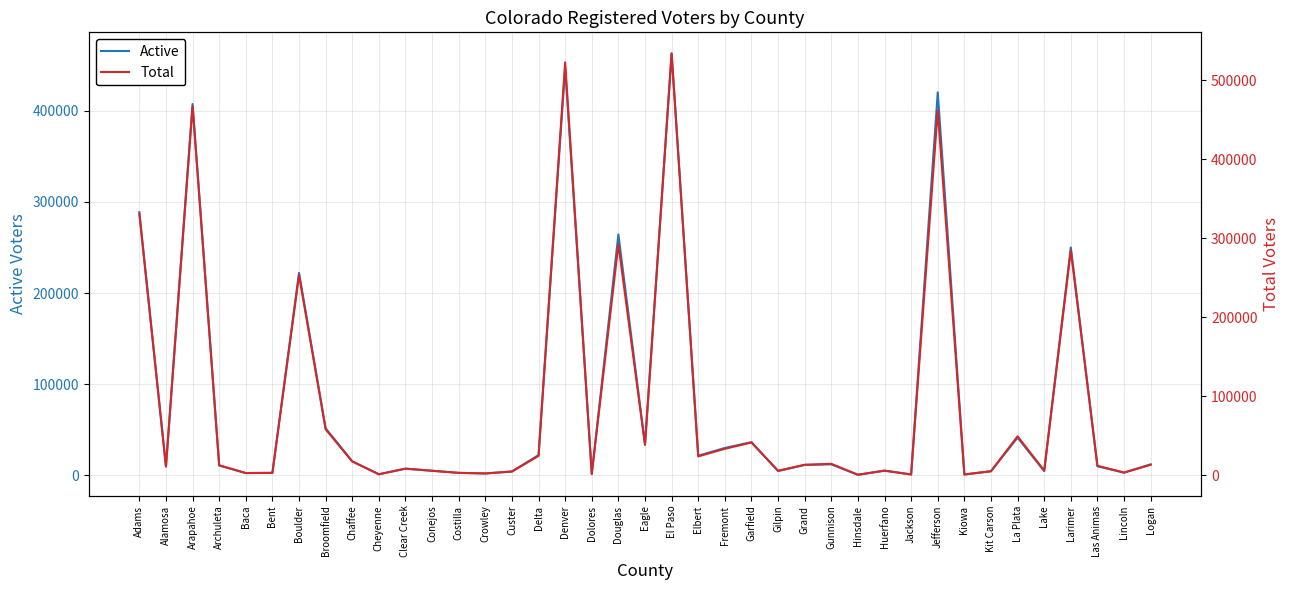

At Adams, list the series in order from largest to smallest.

Total, Active